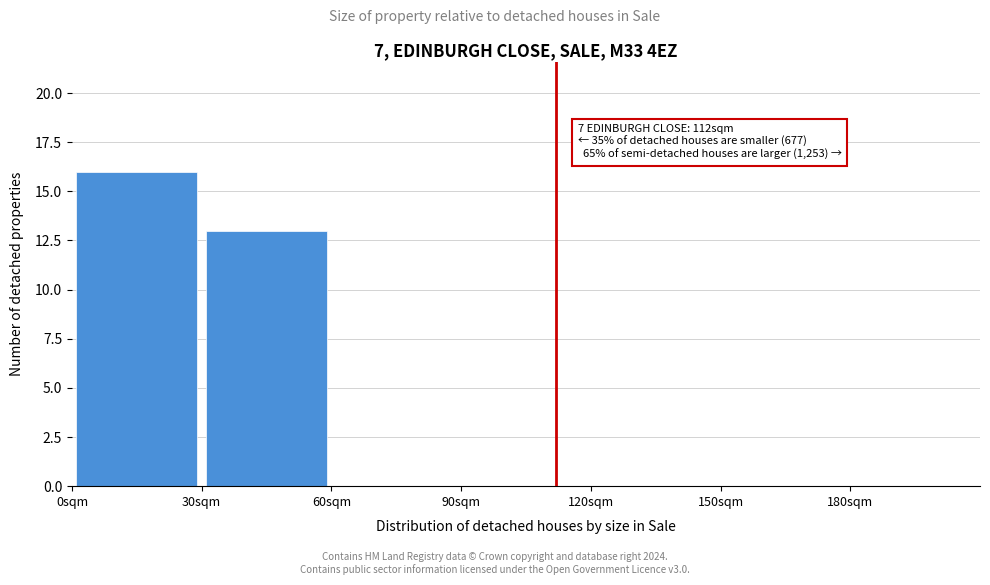

Which range on the x-axis has the tallest bar?

0 to 30